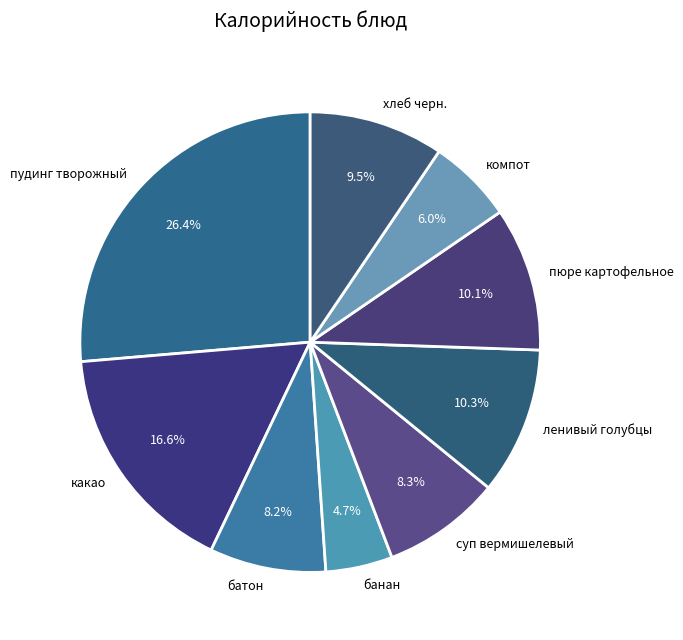

To the nearest percent, what is the difference between the largest and smallest slice percentages?

22%